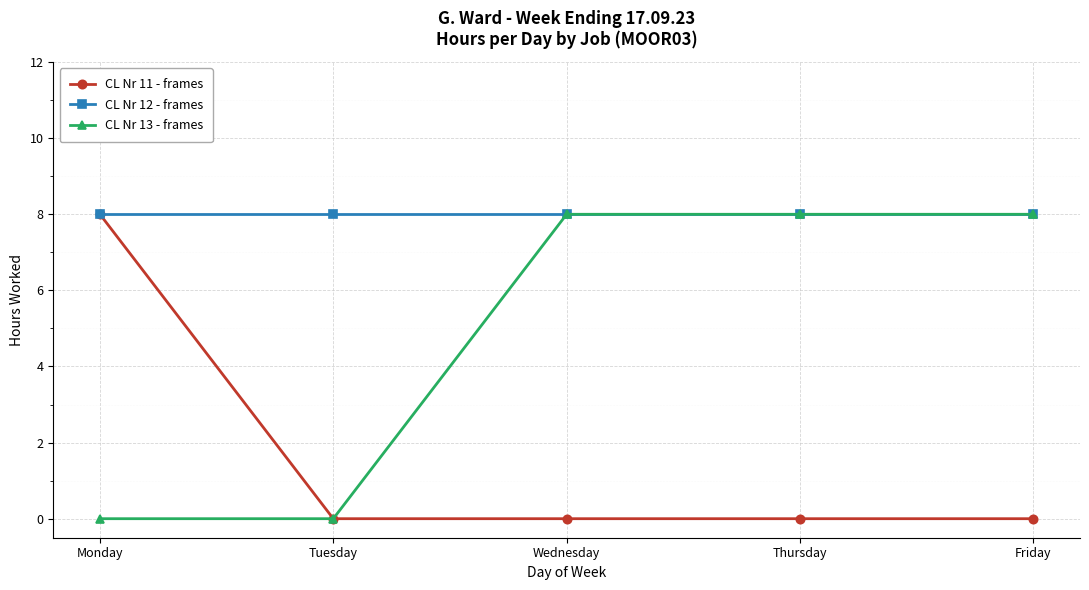

Rank the series by their average value, from lowest to highest.

CL Nr 11 - frames, CL Nr 13 - frames, CL Nr 12 - frames